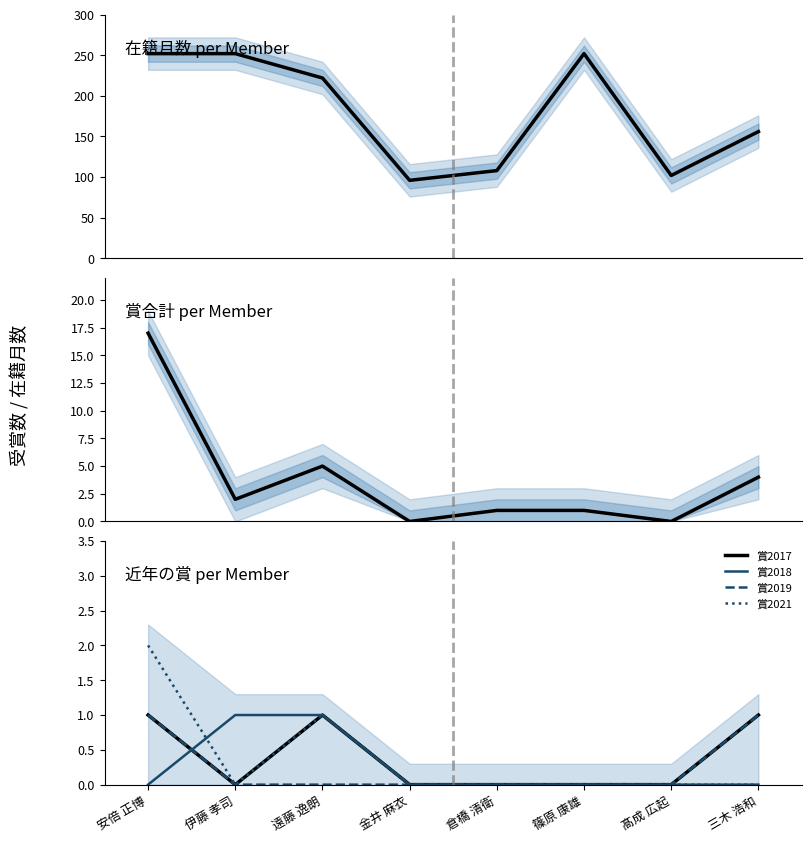

At which label is 賞2021 closest to 1?

遠藤 逸朗